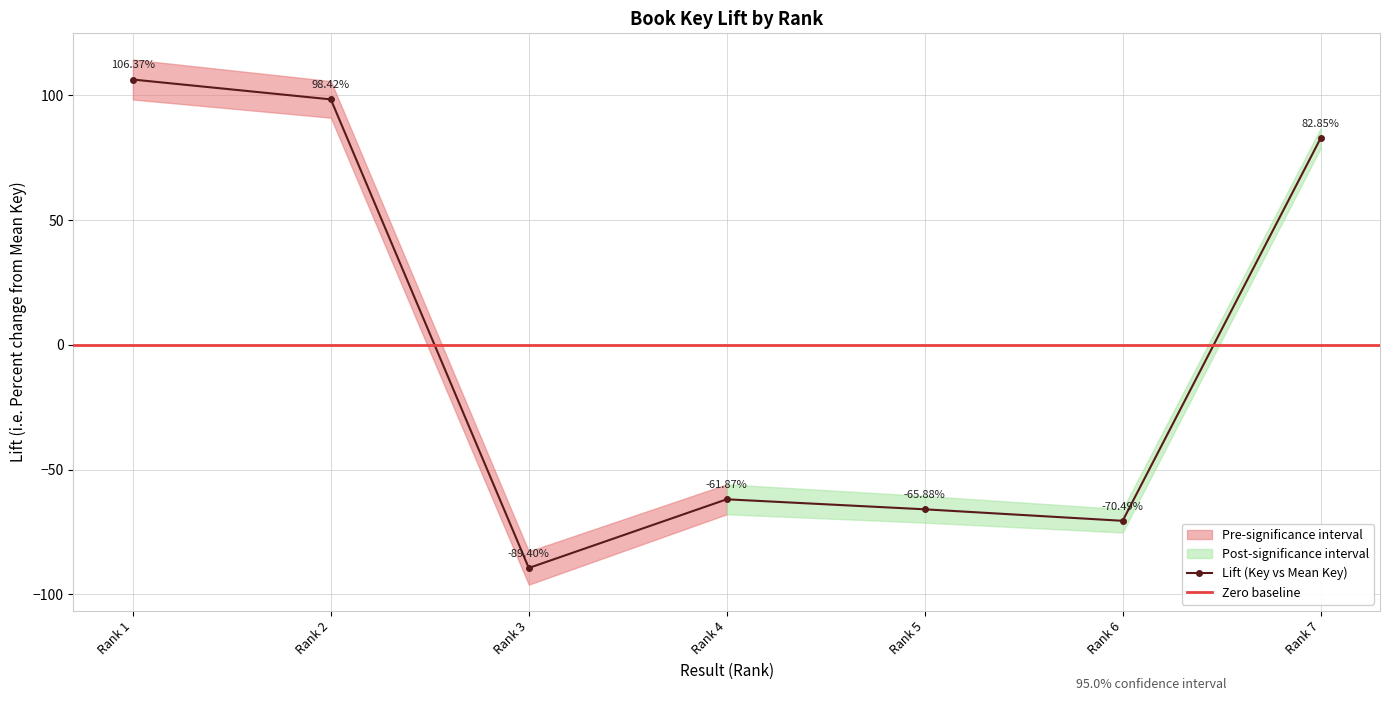

How many interior local peaks does the Lift (Key vs Mean Key) series have?

1